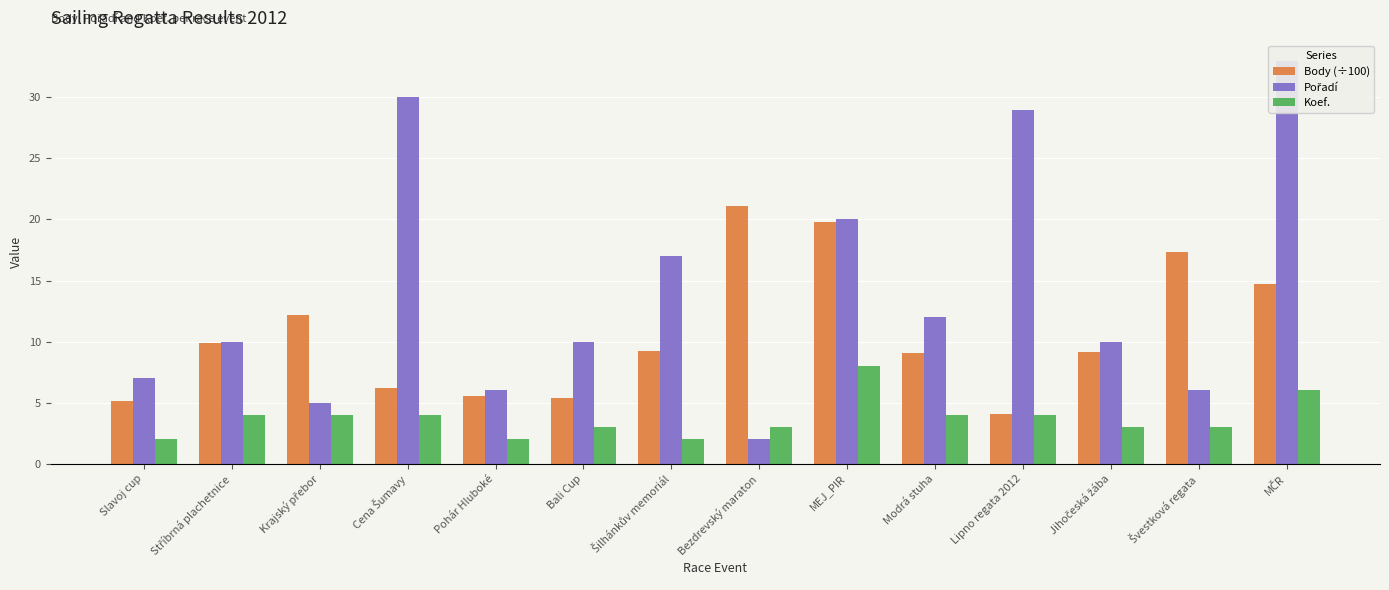

At which label does Koef. first exceed 4?

MEJ_PIR